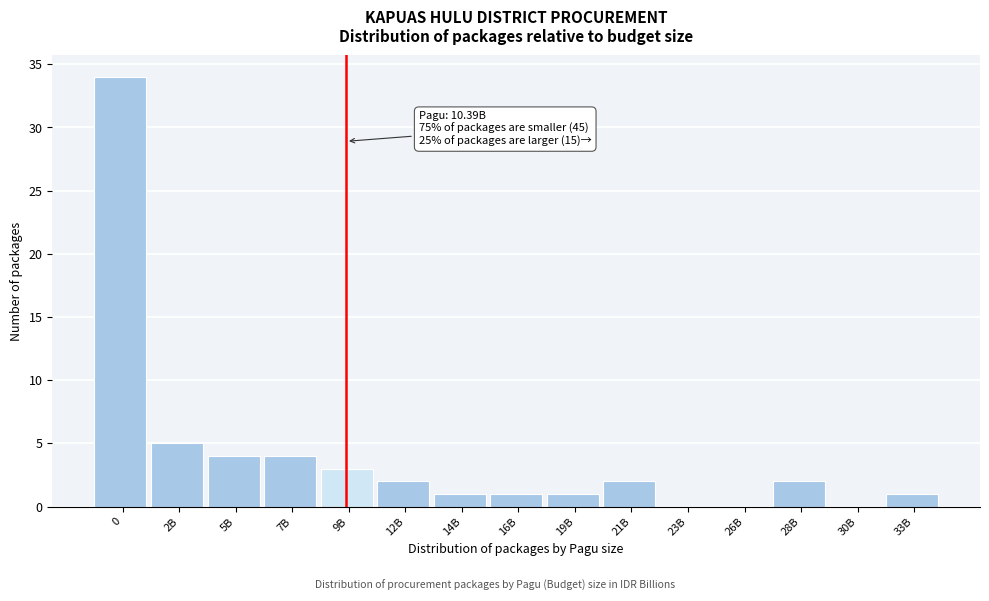

Reading left to right, transcribe all the data shown in this chart.

0=34	2B=5	5B=4	7B=4	9B=3	12B=2	14B=1	16B=1	19B=1	21B=2	23B=0	26B=0	28B=2	30B=0	33B=1